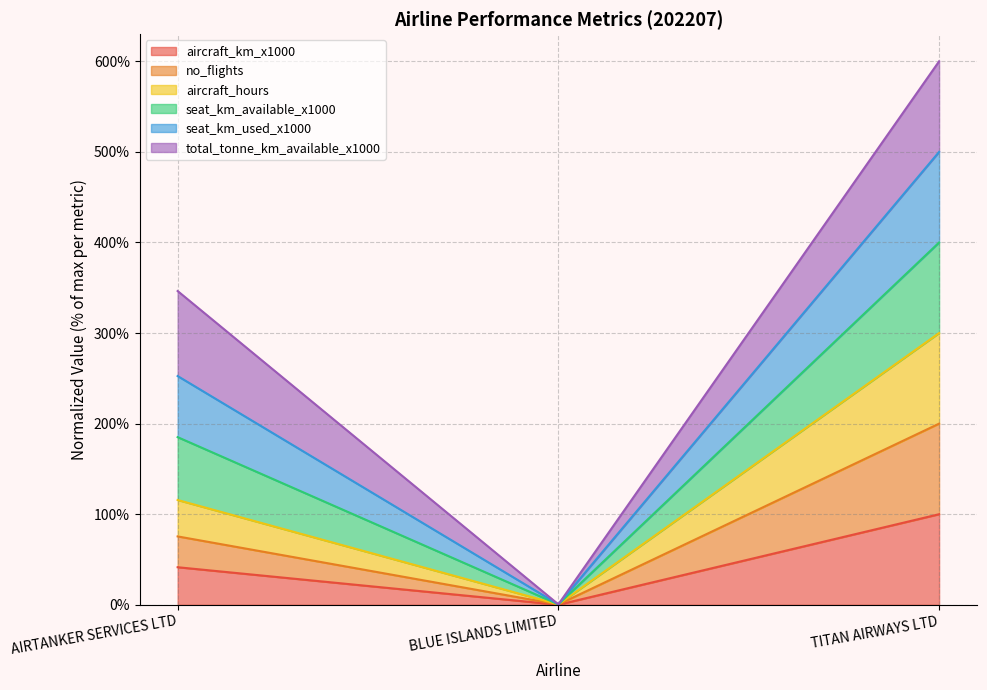

Reading left to right, what are the values for aircraft_km_x1000?

41.5	0.1	100.0